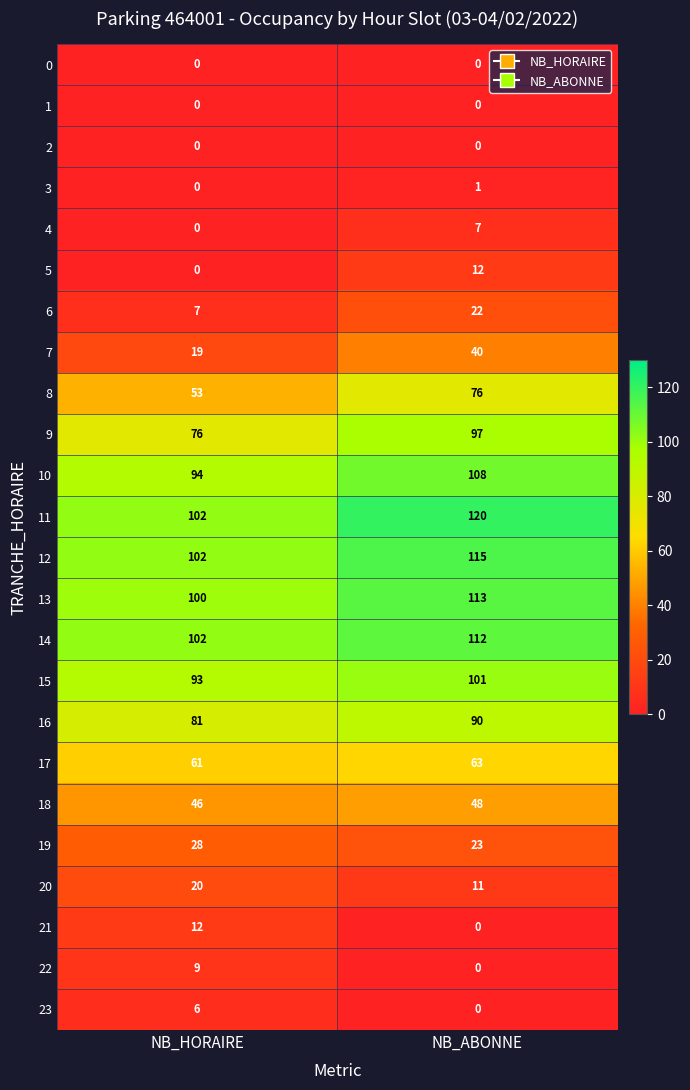

Is the value of 23 at NB_ABONNE greater than the value of 18 at NB_HORAIRE?

No